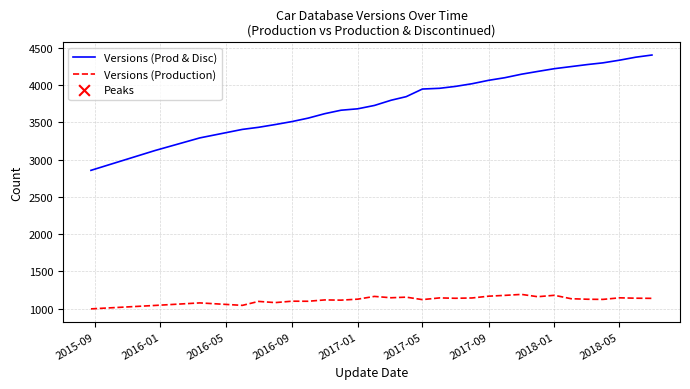

Which series has the largest total across all categories?

Versions (Prod & Disc)